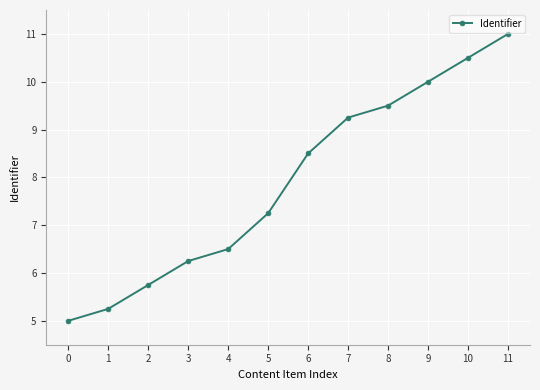

How many values exceed 8?

6